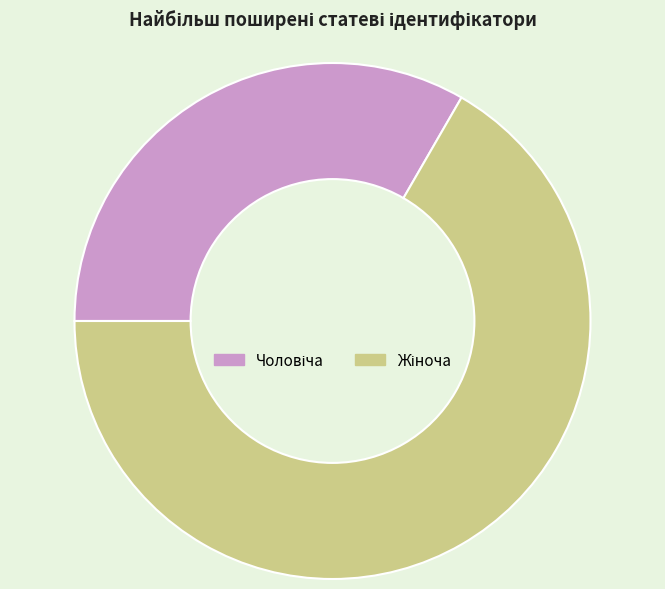

Is there any slice that represents more than half of the pie?

Yes